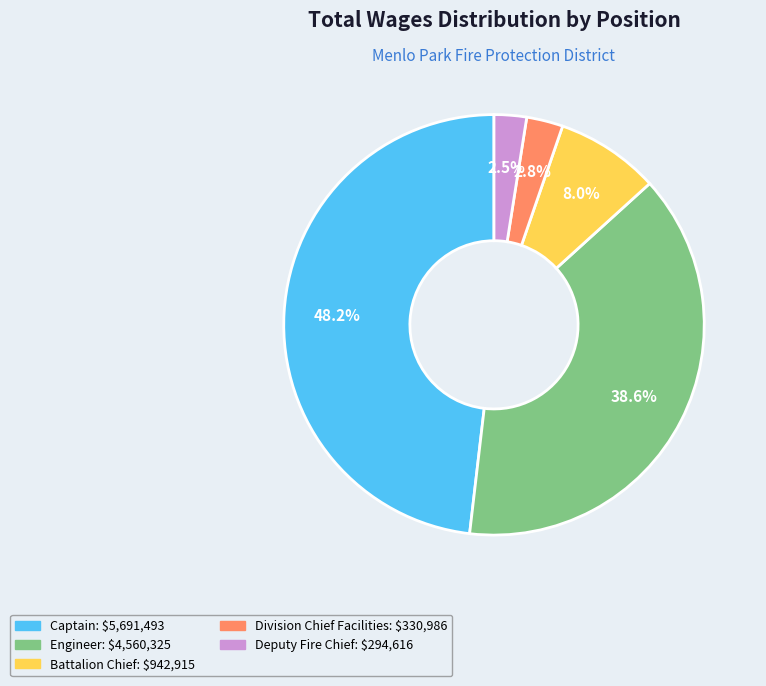

To the nearest percent, what is the difference between the largest and smallest slice percentages?

46%